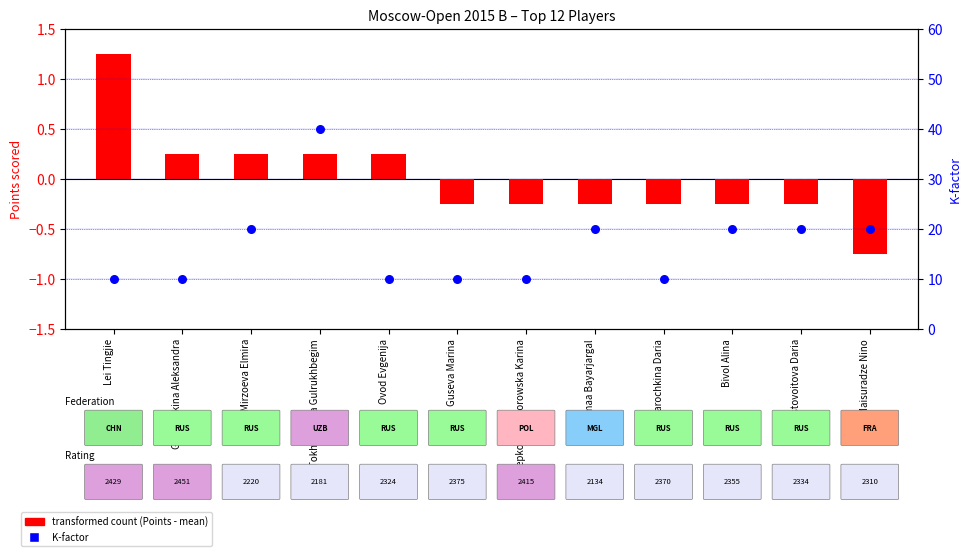

At which category is the sum across all series the highest?

Tokhirjonova Gulrukhbegim